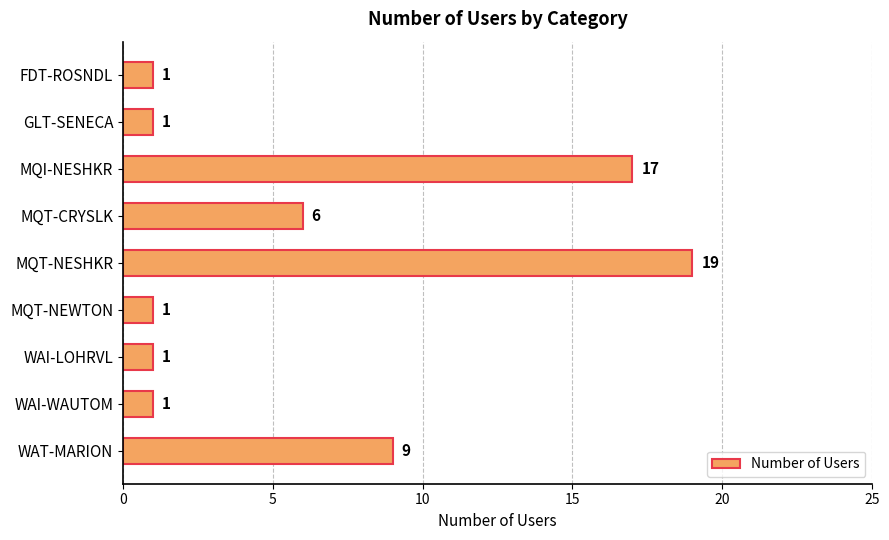

The chart shows a value of 1 at WAI-LOHRVL. True or false?

True